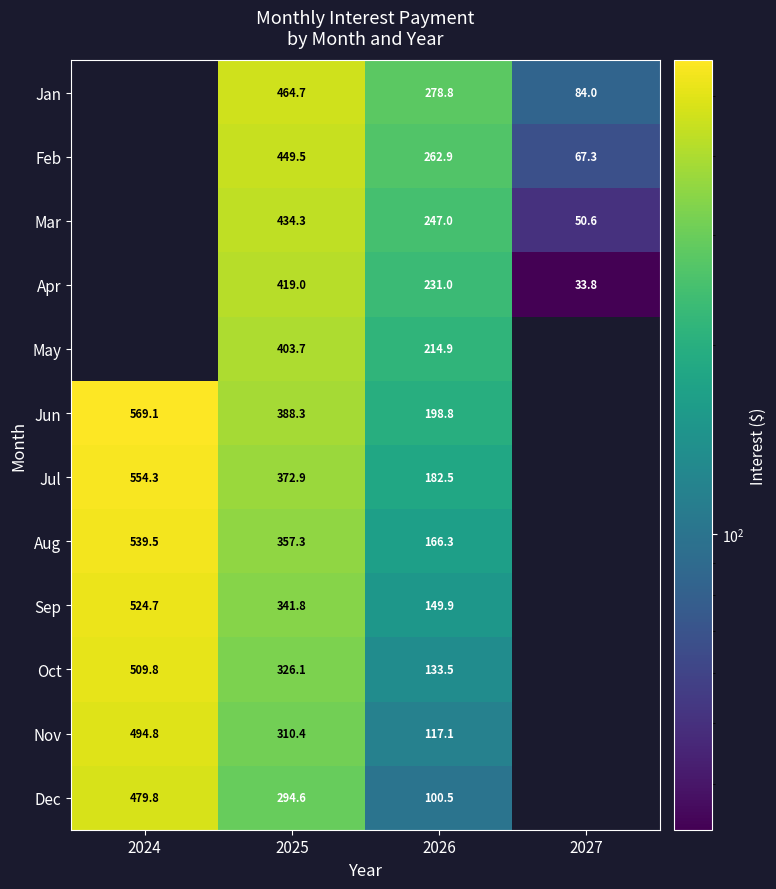

Rank the series at 2025 from highest to lowest value.

Jan, Feb, Mar, Apr, May, Jun, Jul, Aug, Sep, Oct, Nov, Dec